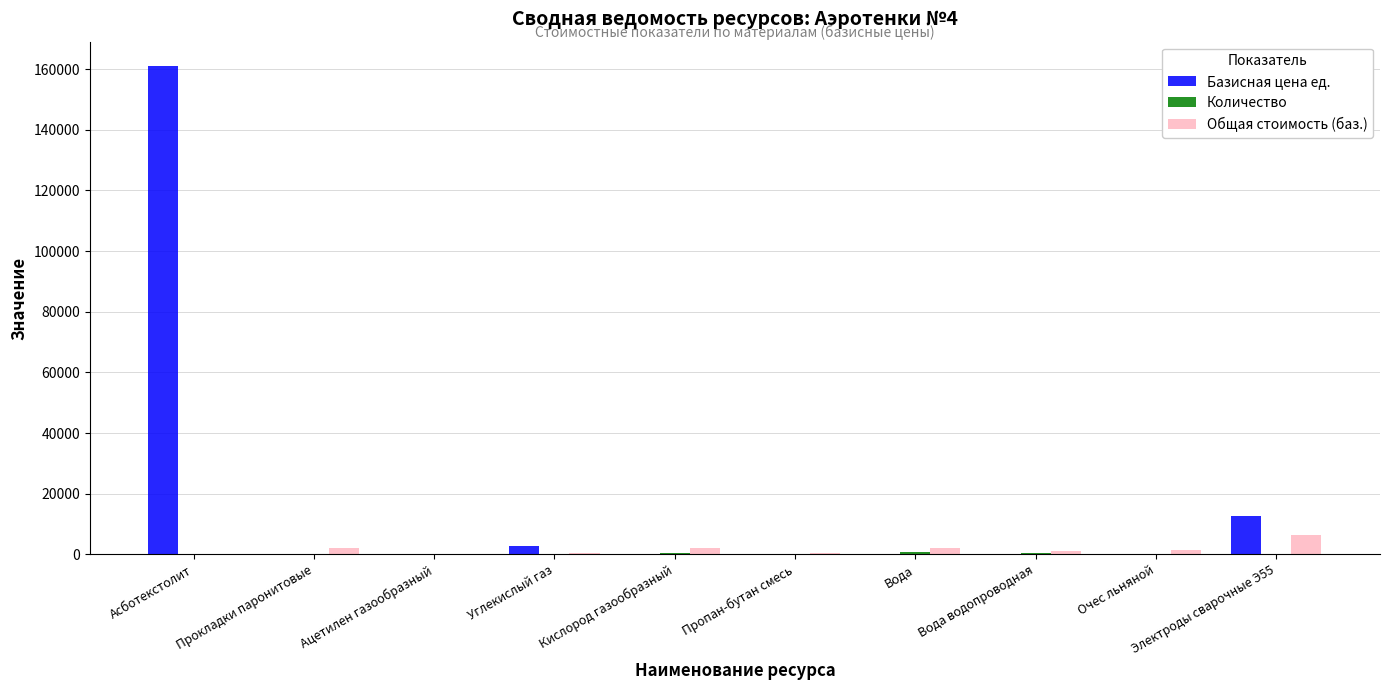

What is the sum of all Базисная цена ед. values?

176595.1